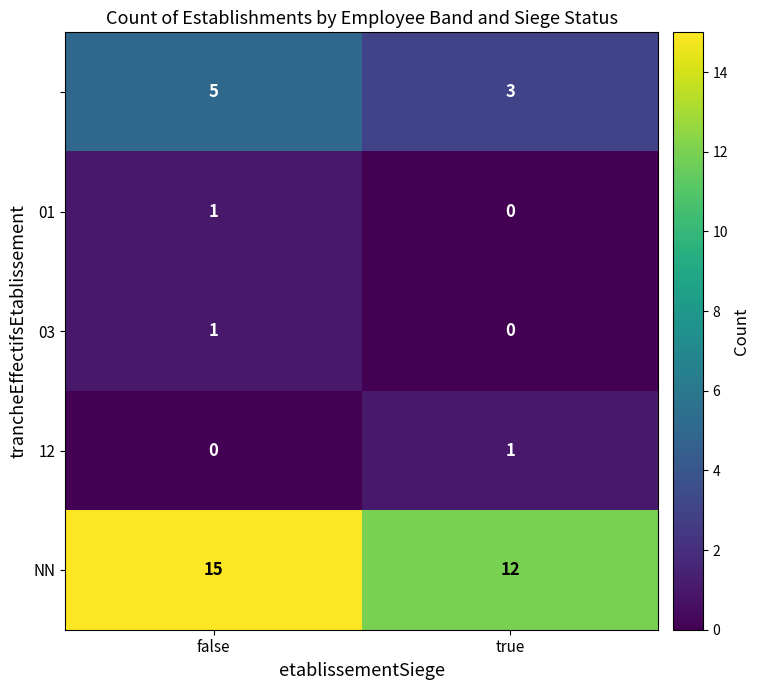

What is the total value across all series at false?

22